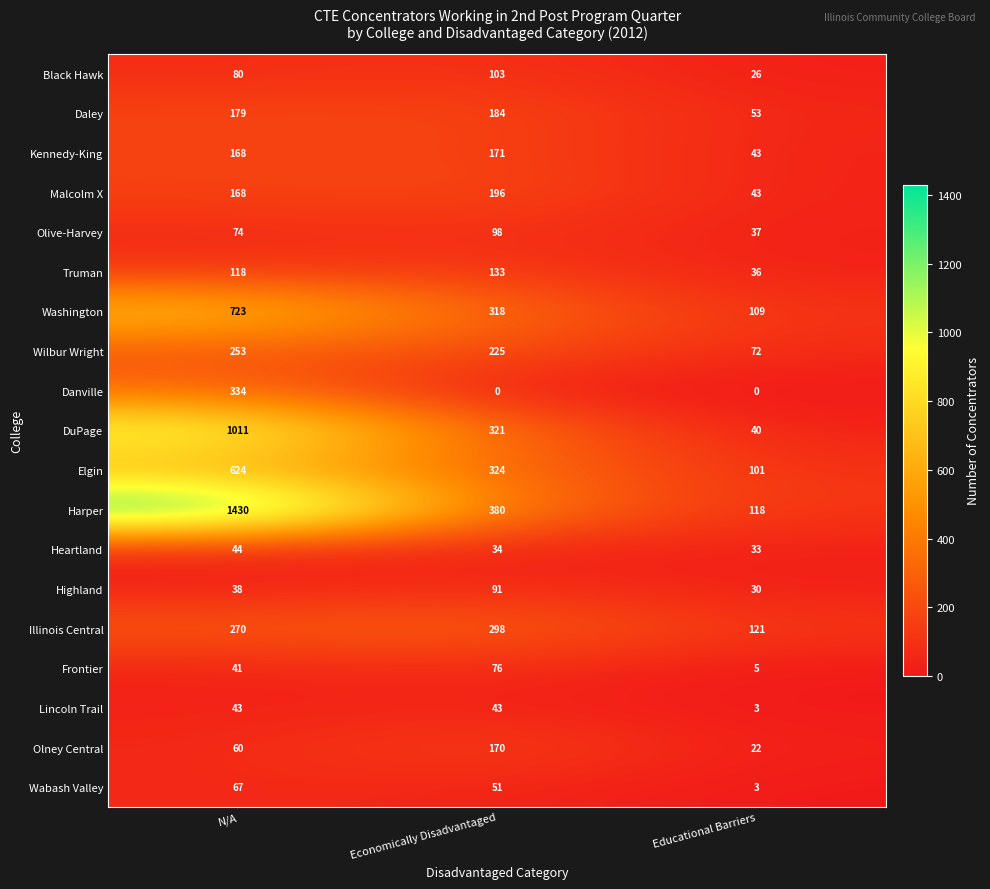

What is the difference between the maximum and minimum values in the Olney Central series?

148